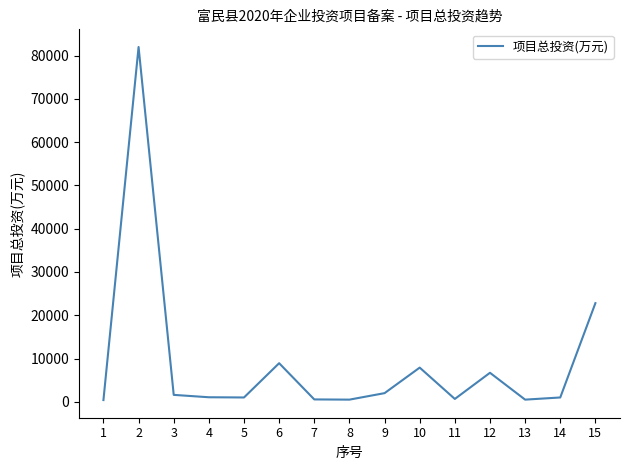

The value at 10 is 7900.0. True or false?

True